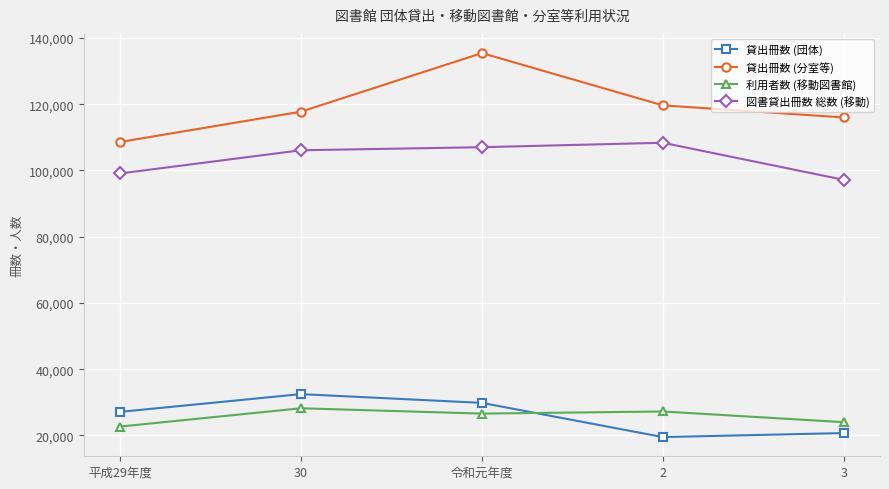

What is the sum of the 貸出冊数 (団体) values at 平成29年度 and 3?

47808